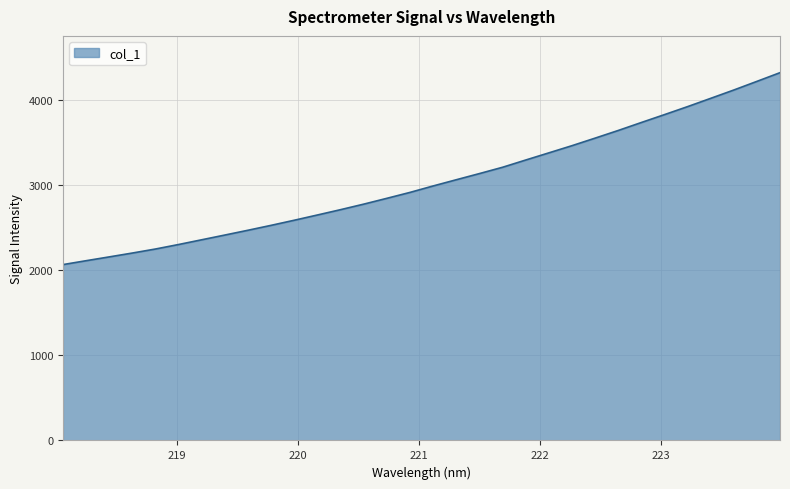

What is the greatest value displayed?

4322.9